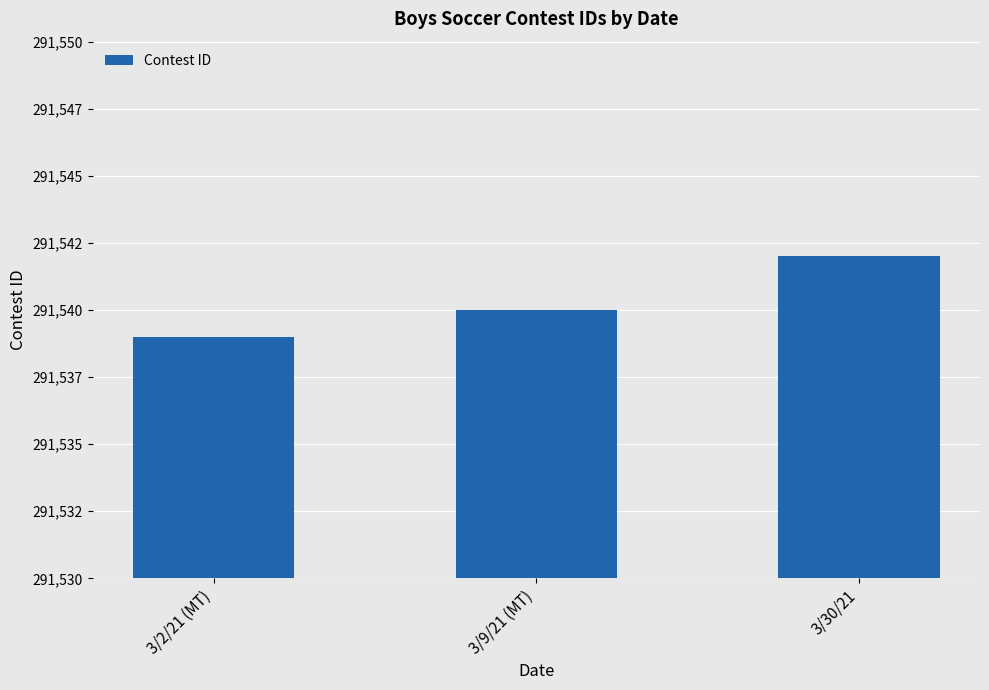

Reading left to right, list all the values displayed in this chart.

3/2/21 (MT)=291539	3/9/21 (MT)=291540	3/30/21=291542